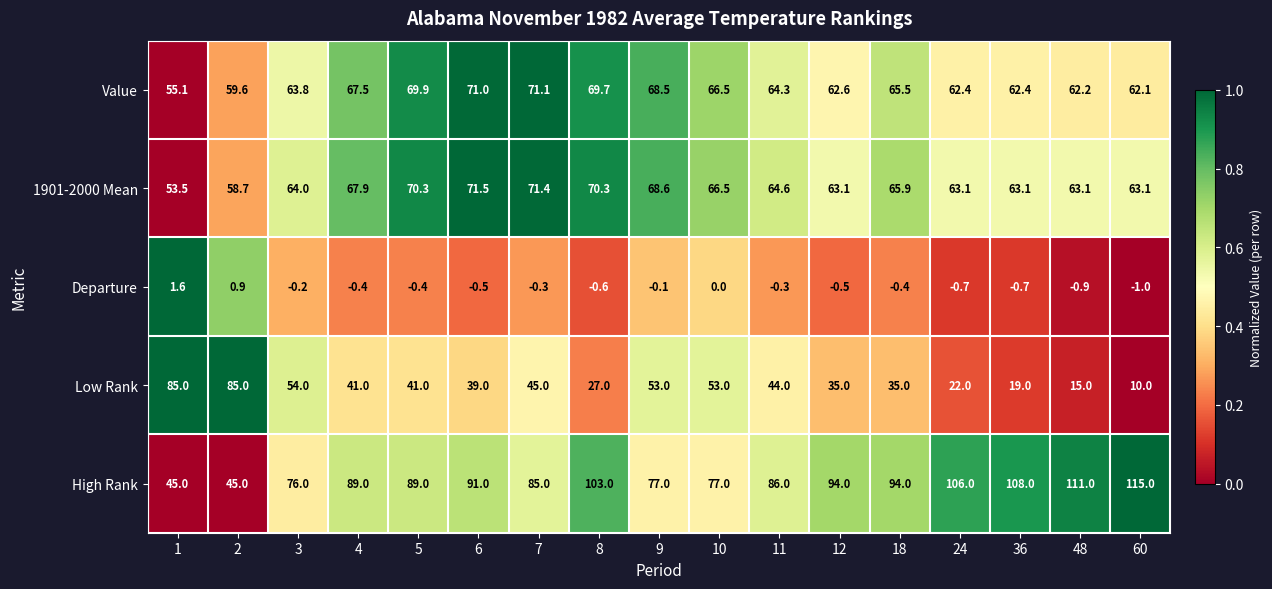

At how many categories does at least one series exceed 0?

17